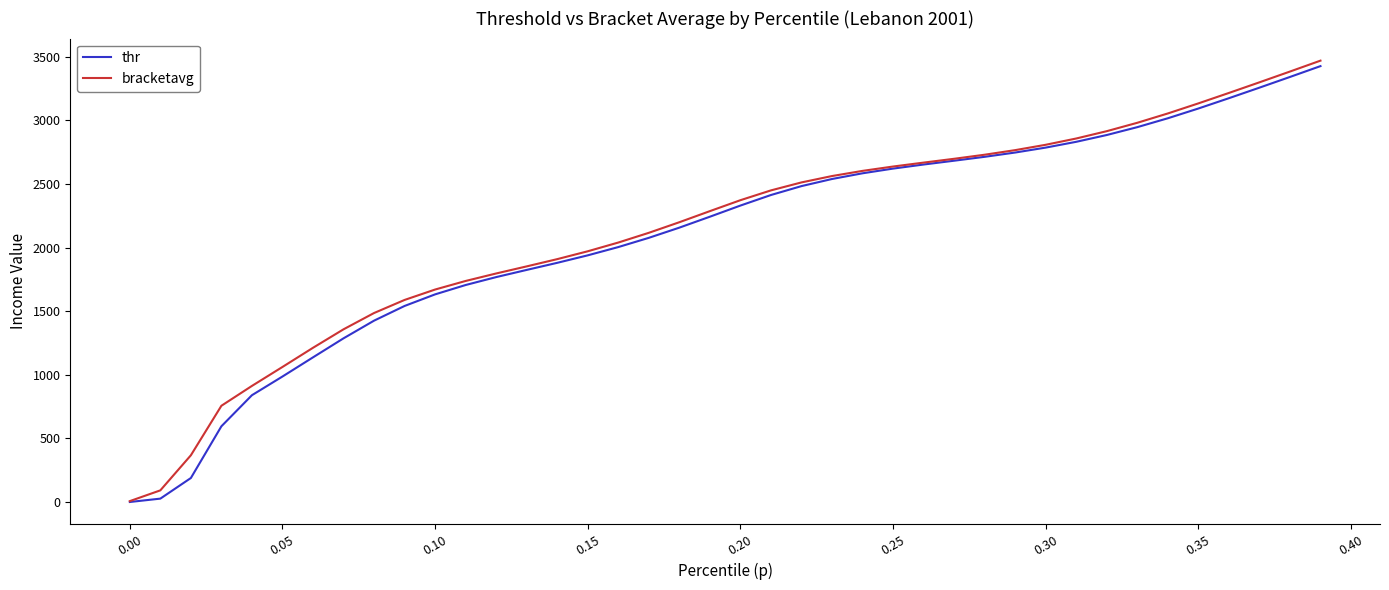

What is the maximum value for bracketavg?

3467.9